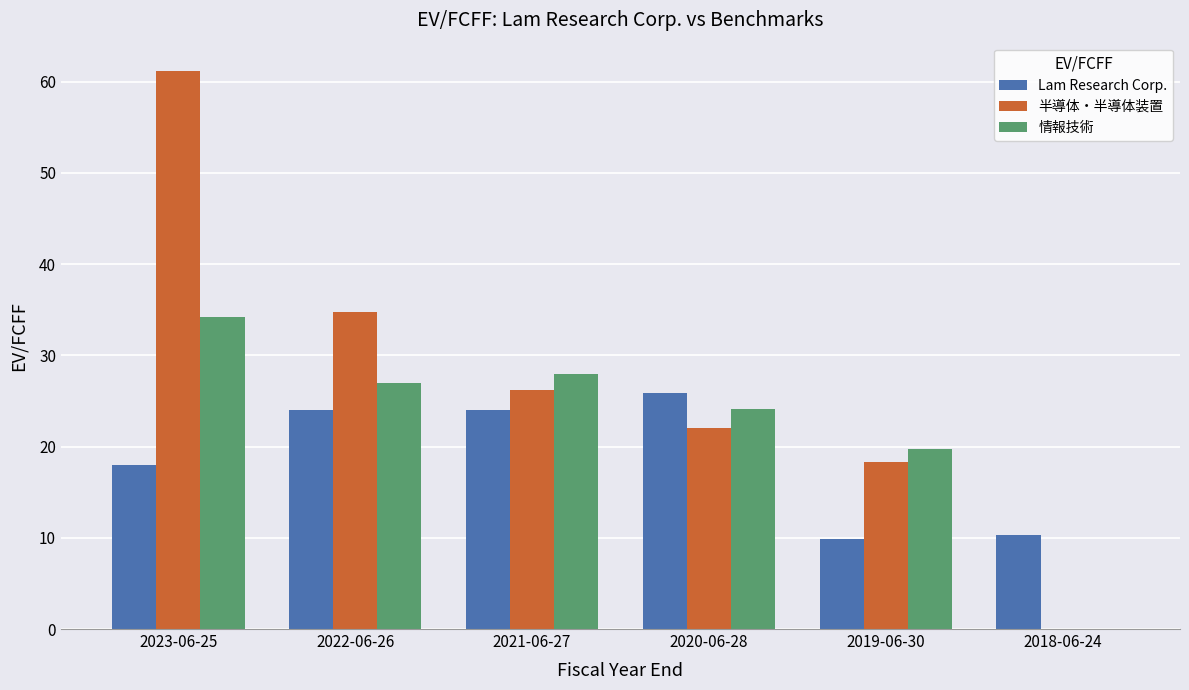

Is it true that 情報技術 equals 0.0 at 2018-06-24?

True